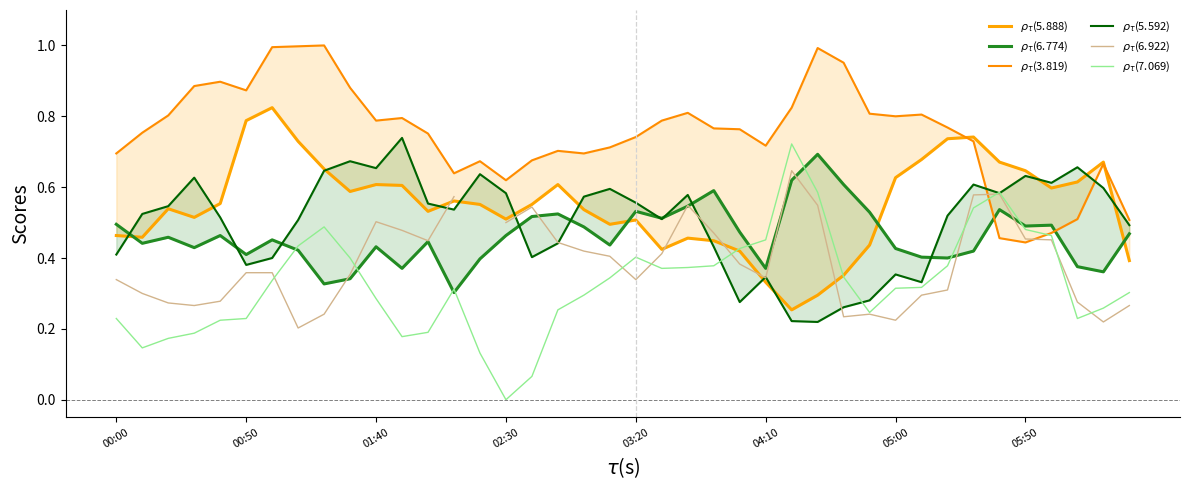

Read the $\rho_\tau$(6.774) value at 21.

0.5